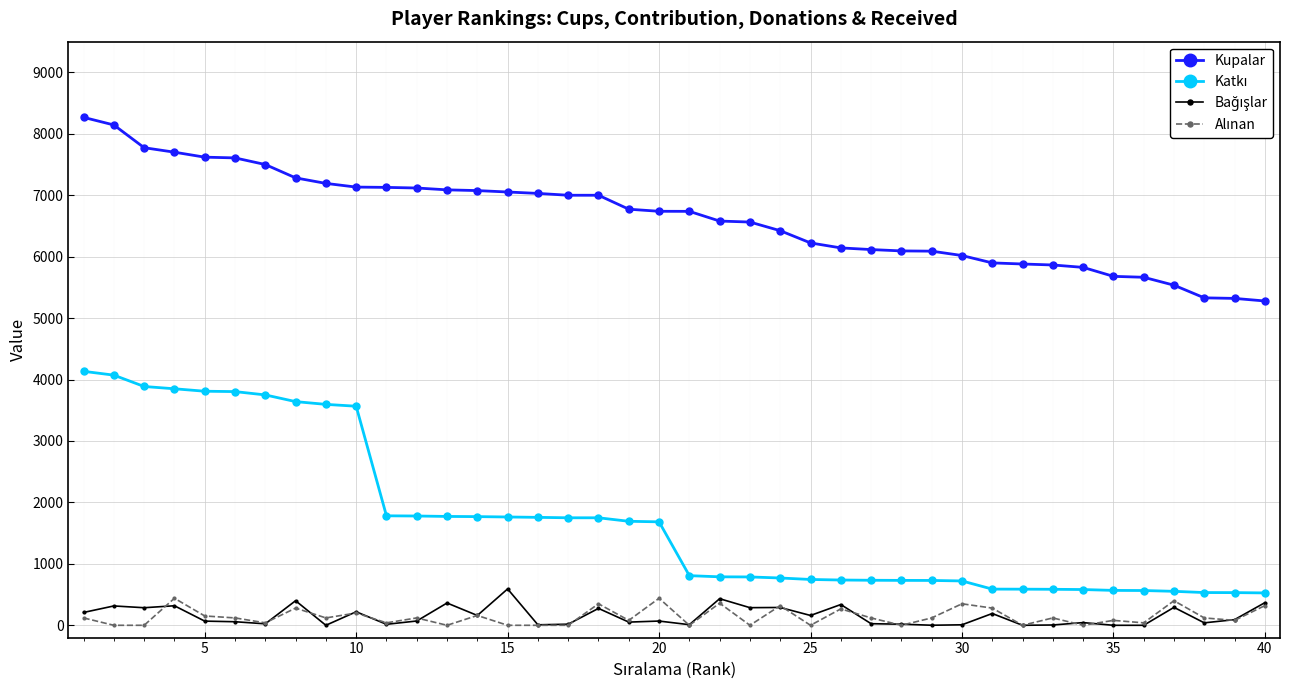

What is the difference between the maximum and second lowest values in the Kupalar series?

2947